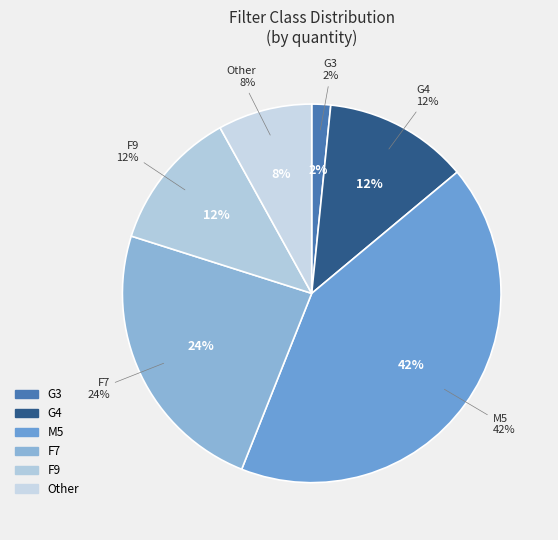

How many slices are in this pie chart?

6